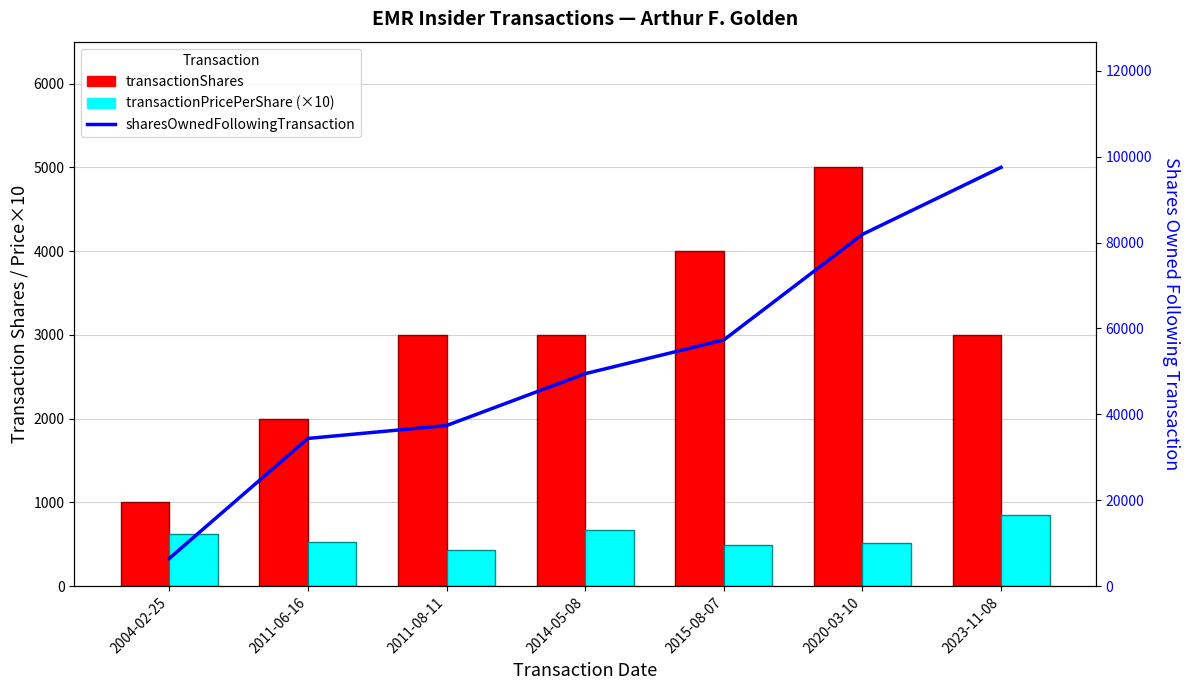

The sharesOwnedFollowingTransaction series shows 34408 at 2011-06-16. True or false?

True